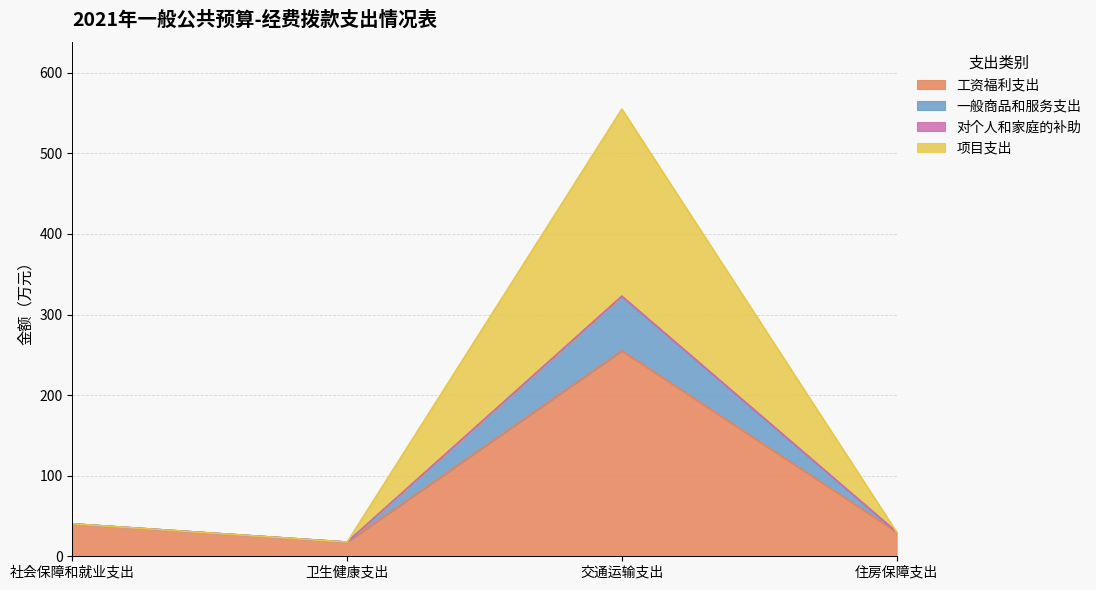

How many interior local peaks does the 工资福利支出 series have?

1